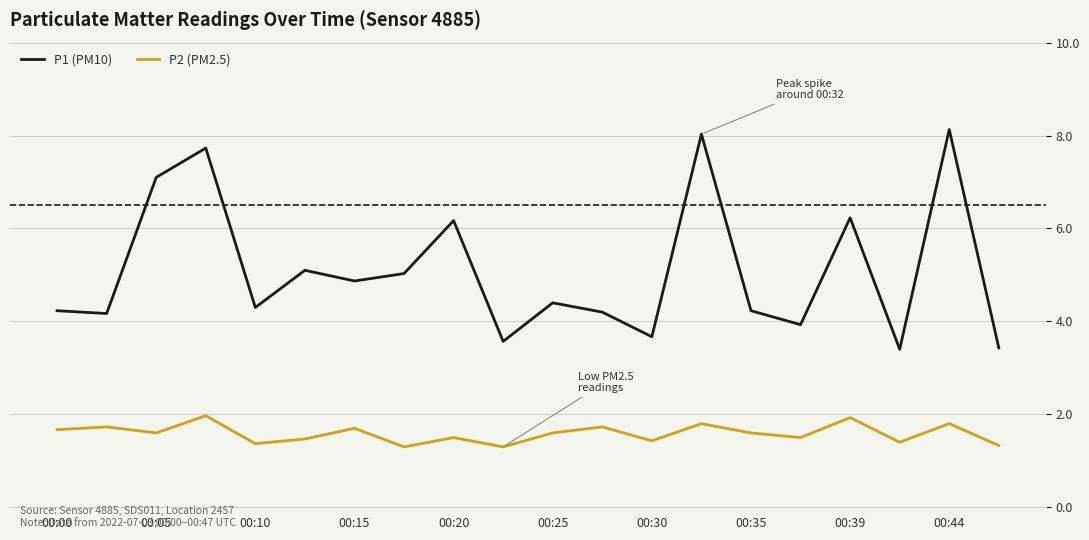

Does the chart have visible grid lines?

Yes